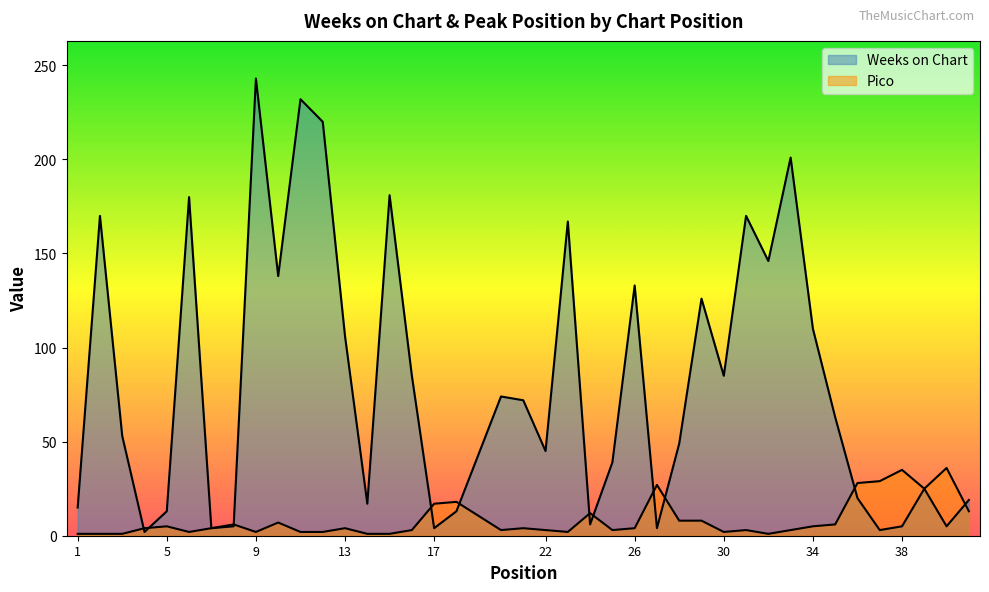

What is the difference between the Pico values at 8 and 27?

21